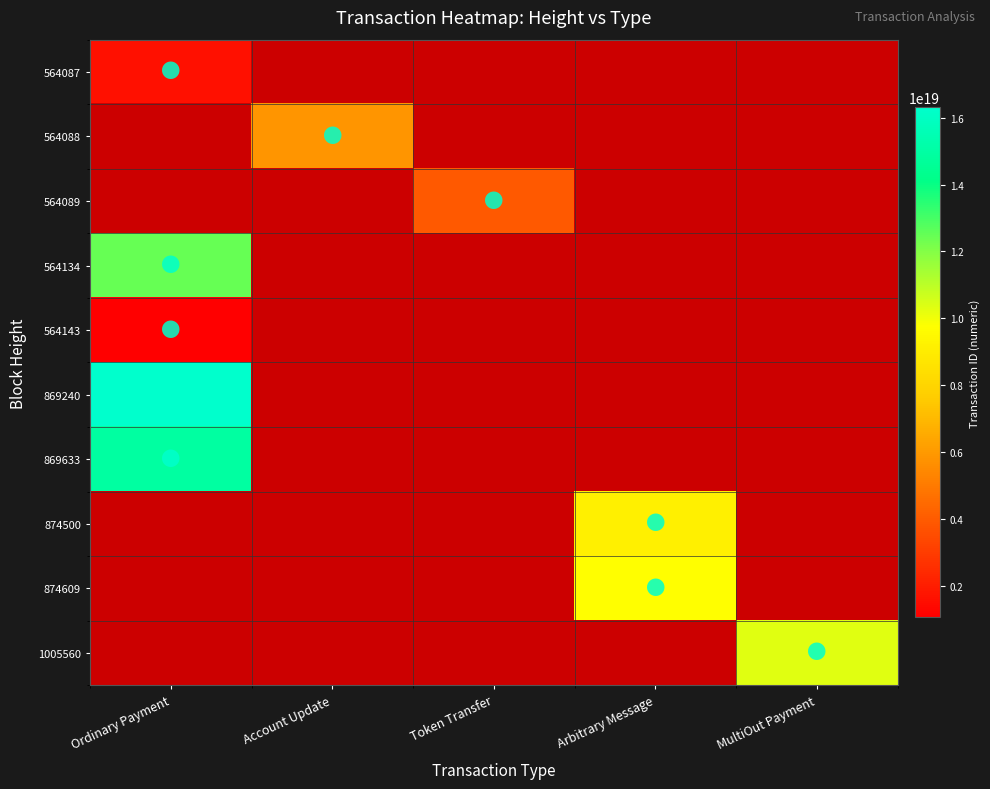

Which category has the lowest value in the 564134 series?

Ordinary Payment